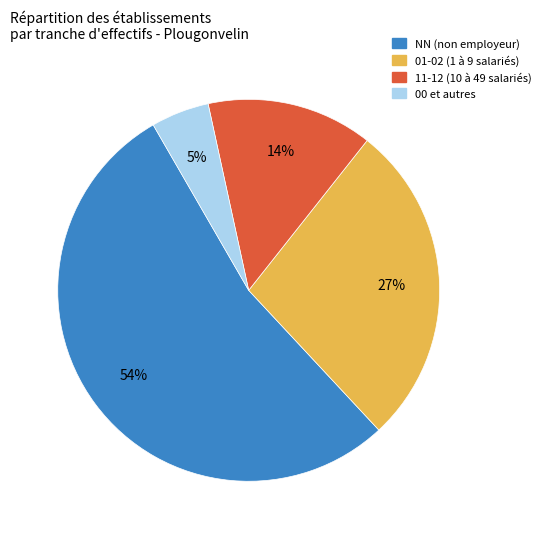

To the nearest percent, what is the difference between the largest and smallest slice percentages?

49%